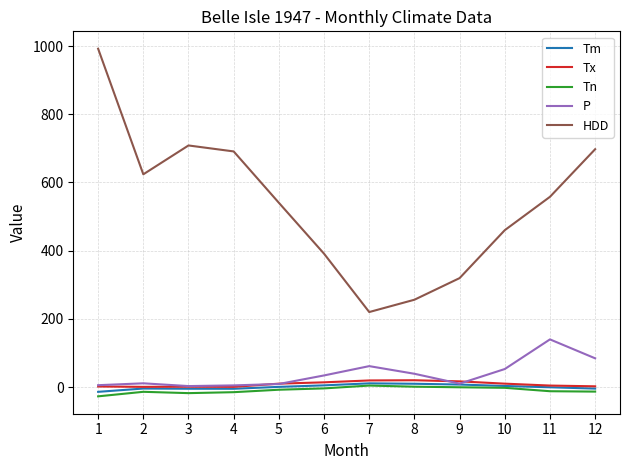

Between 4 and 9, which series saw the biggest shift?

HDD